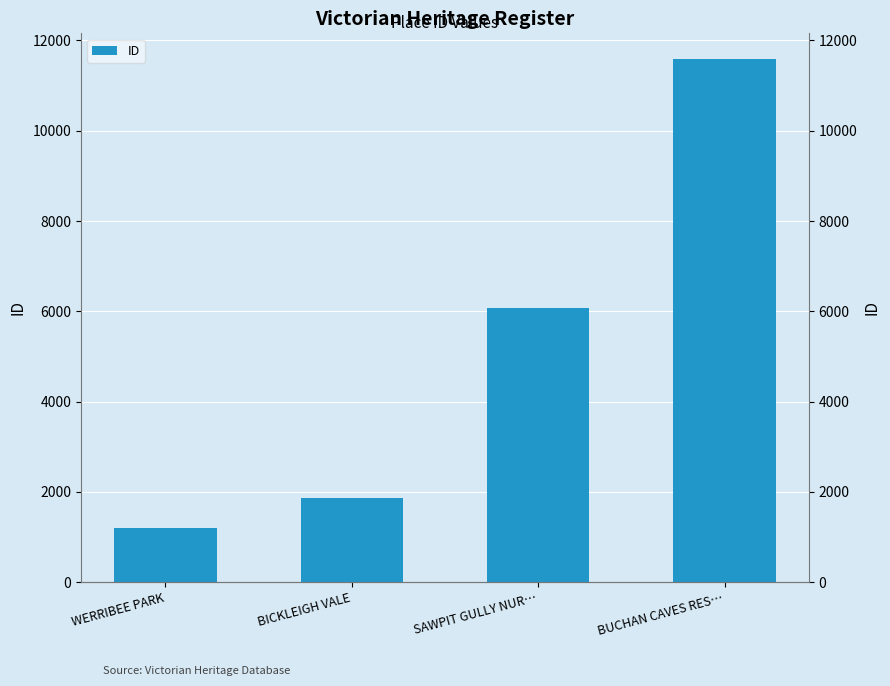

What is the greatest value displayed?

11578